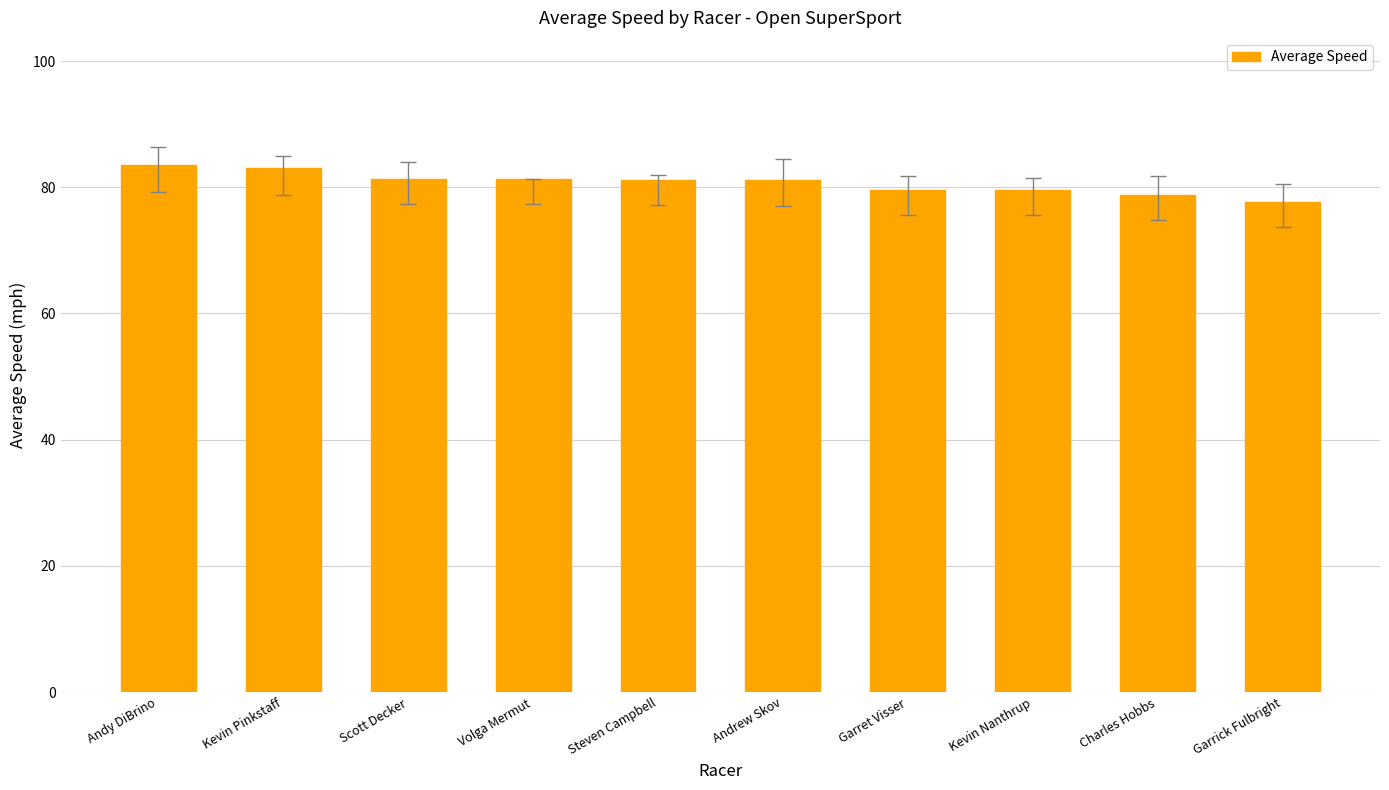

The value at Volga Mermut is 81.4. True or false?

True